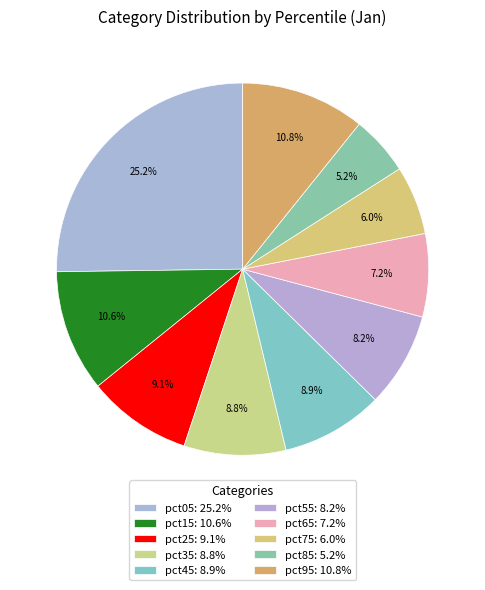

To the nearest percent, what is the difference between the largest and smallest slice percentages?

20%